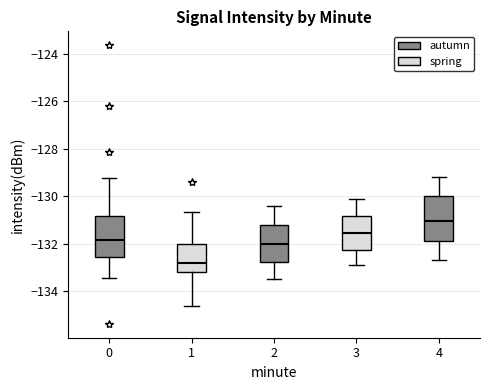

Reading left to right, transcribe this box plot: for each box, give where its median line is, the range the box spans, and where its two whiskers end, as read against the y-axis. The values are not printed on the chart, so give them approximately, as read against the axis.

0: median -131.8, box -132.6 to -130.8, whiskers -133.4 to -129.2
1: median -132.8, box -133.2 to -132.0, whiskers -134.6 to -130.6
2: median -132.0, box -132.8 to -131.2, whiskers -133.4 to -130.4
3: median -131.6, box -132.2 to -130.8, whiskers -132.8 to -130.0
4: median -131.0, box -131.8 to -130.0, whiskers -132.6 to -129.2